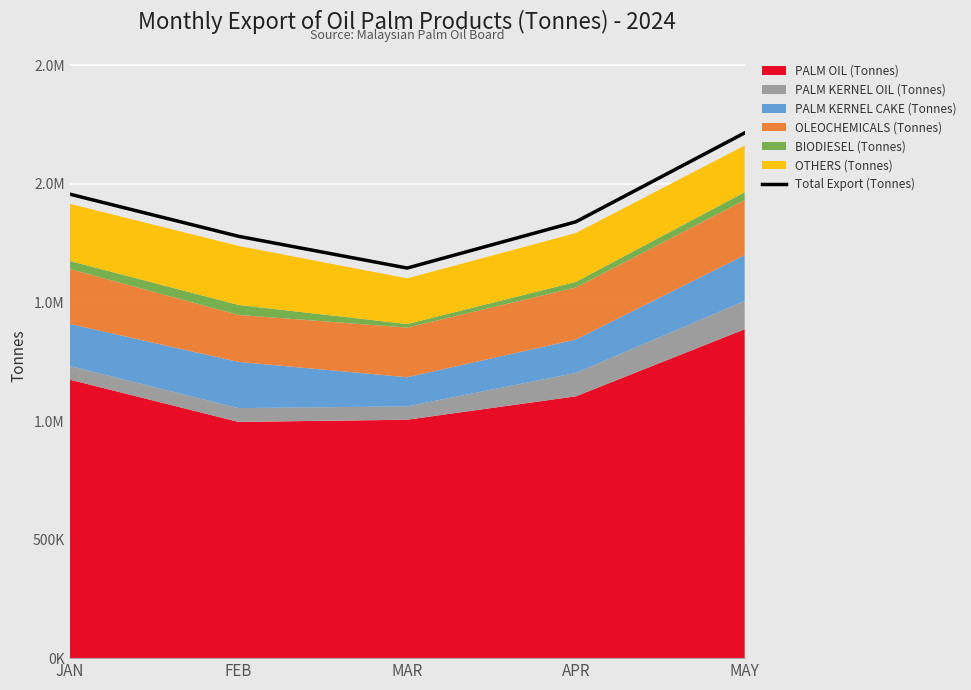

Count the values in the range 1779323 to 1957109.

3